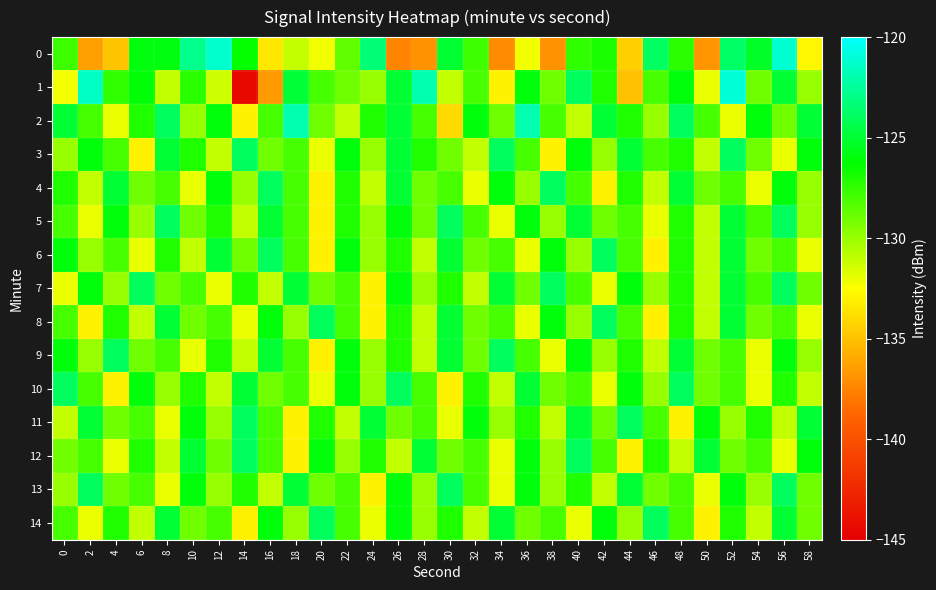

At 0, list the series in order from largest to smallest.

10, 2, 6, 9, 4, 0, 5, 8, 14, 12, 3, 13, 11, 7, 1